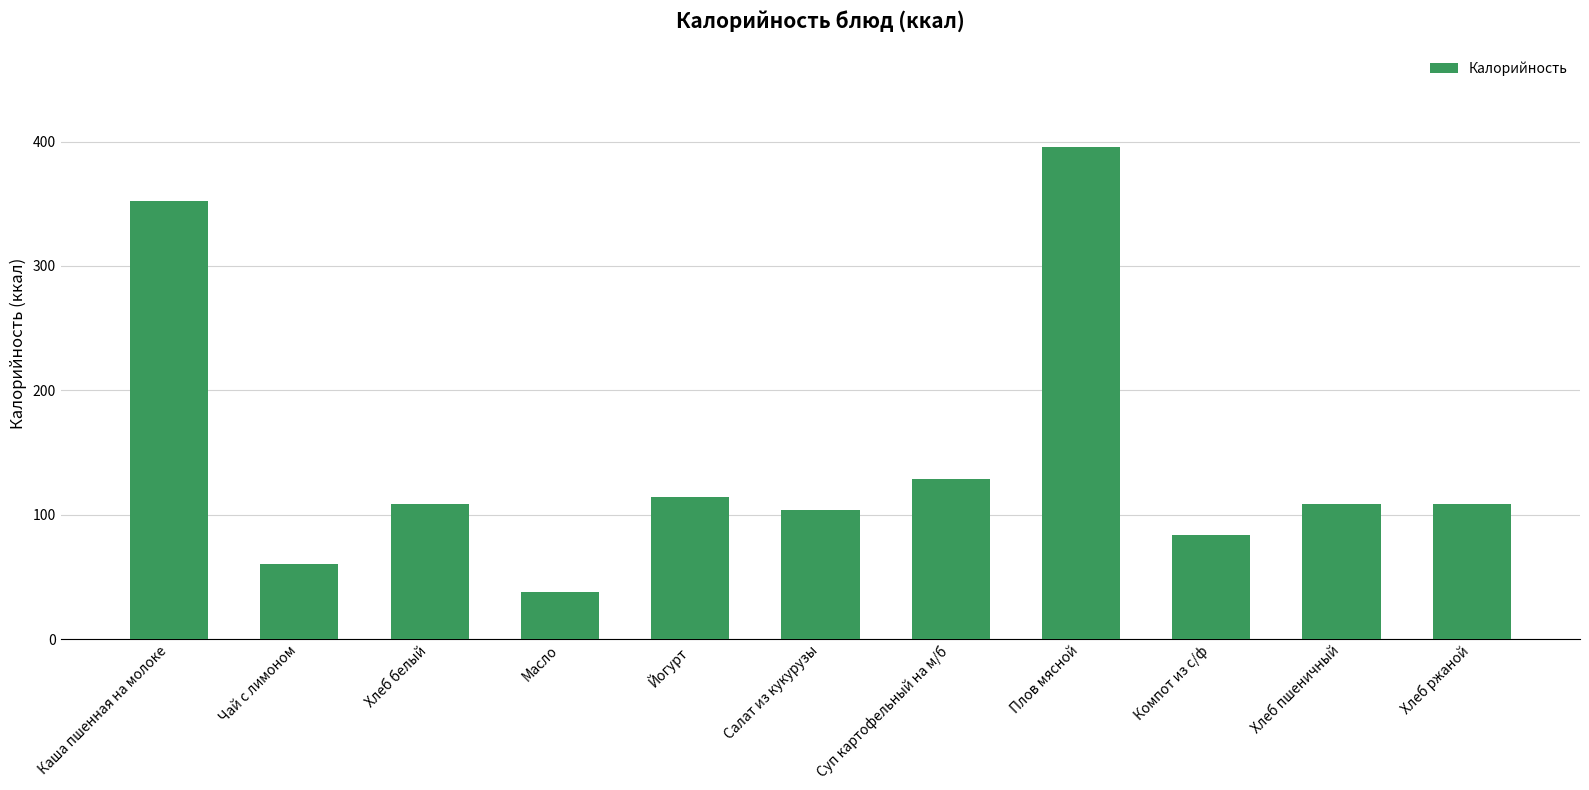

Between Плов мясной and Чай с лимоном, which is larger?

Плов мясной